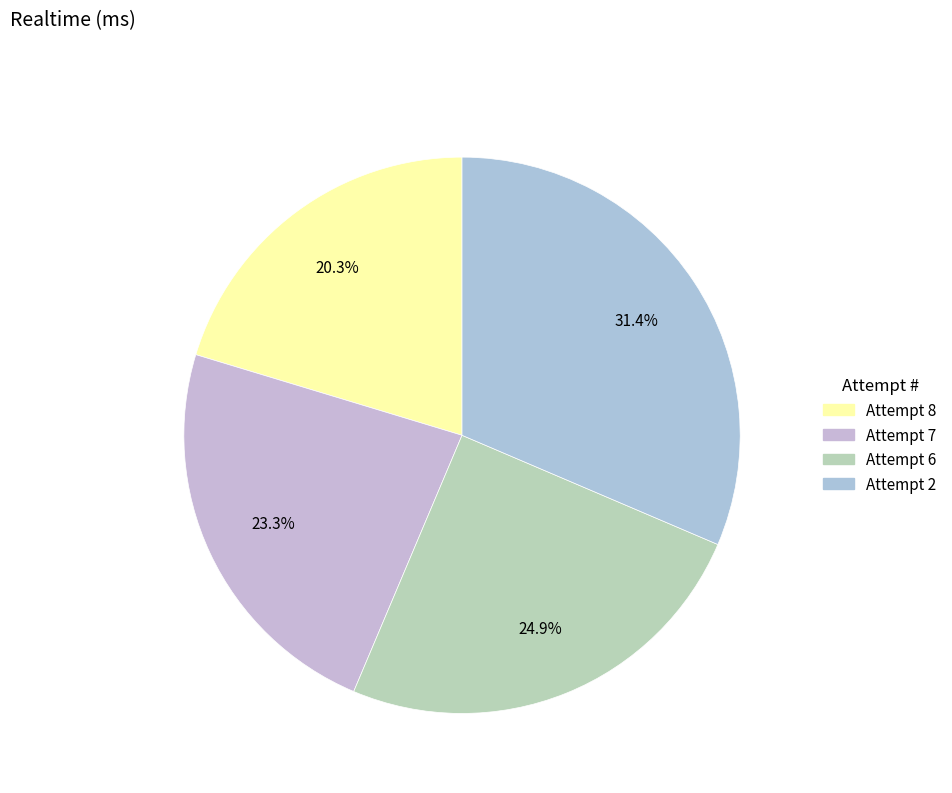

True or false: Attempt 7 accounts for 18% of the total.

False